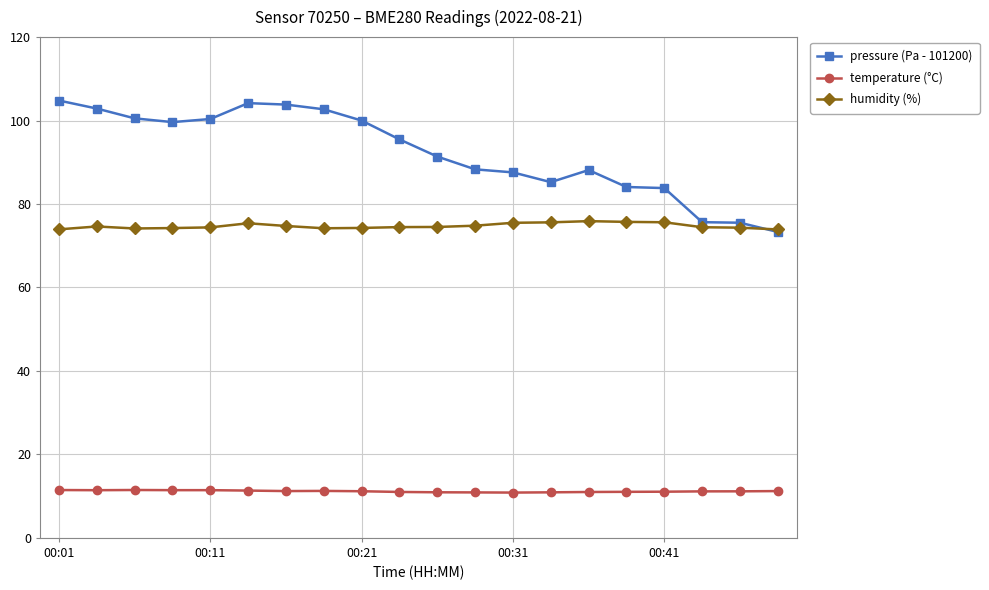

Which series ends up on top after the final intersection of pressure (Pa - 101200) and humidity (%)?

humidity (%)